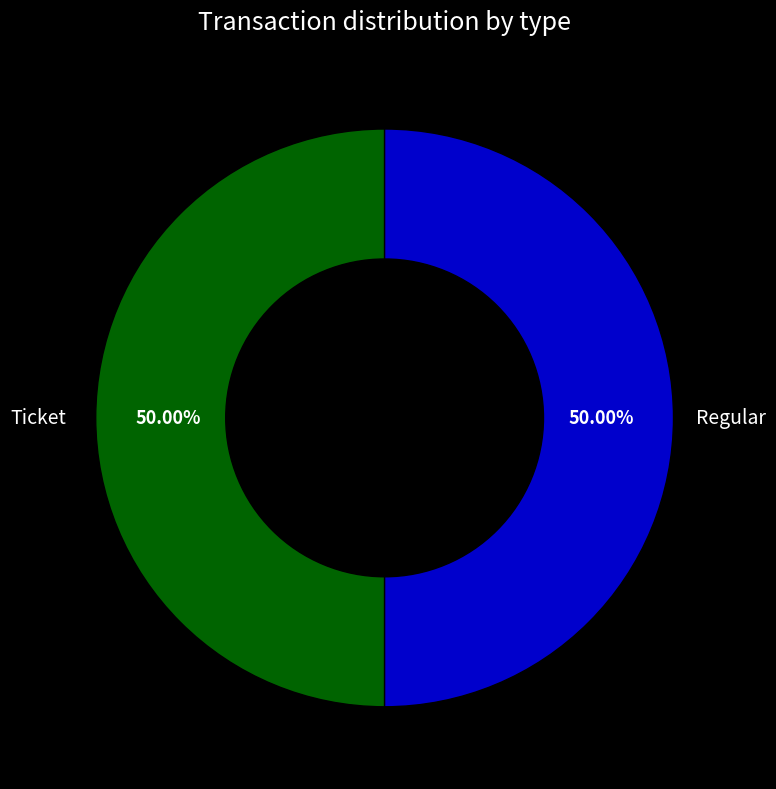

Do Ticket and Regular together represent more than half of the pie?

Yes